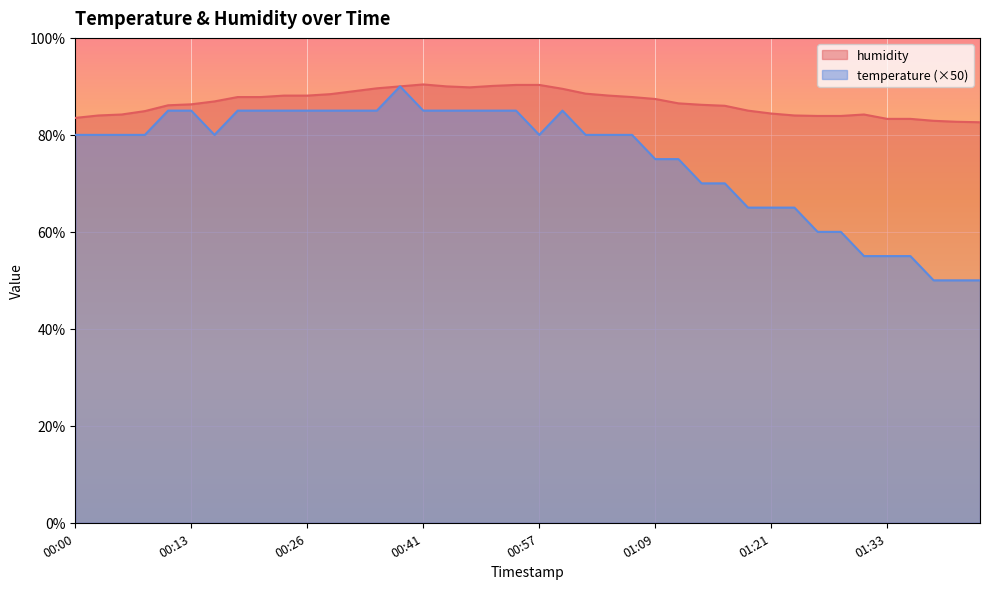

Rank the series at 00:26 from highest to lowest value.

humidity, temperature (×50)